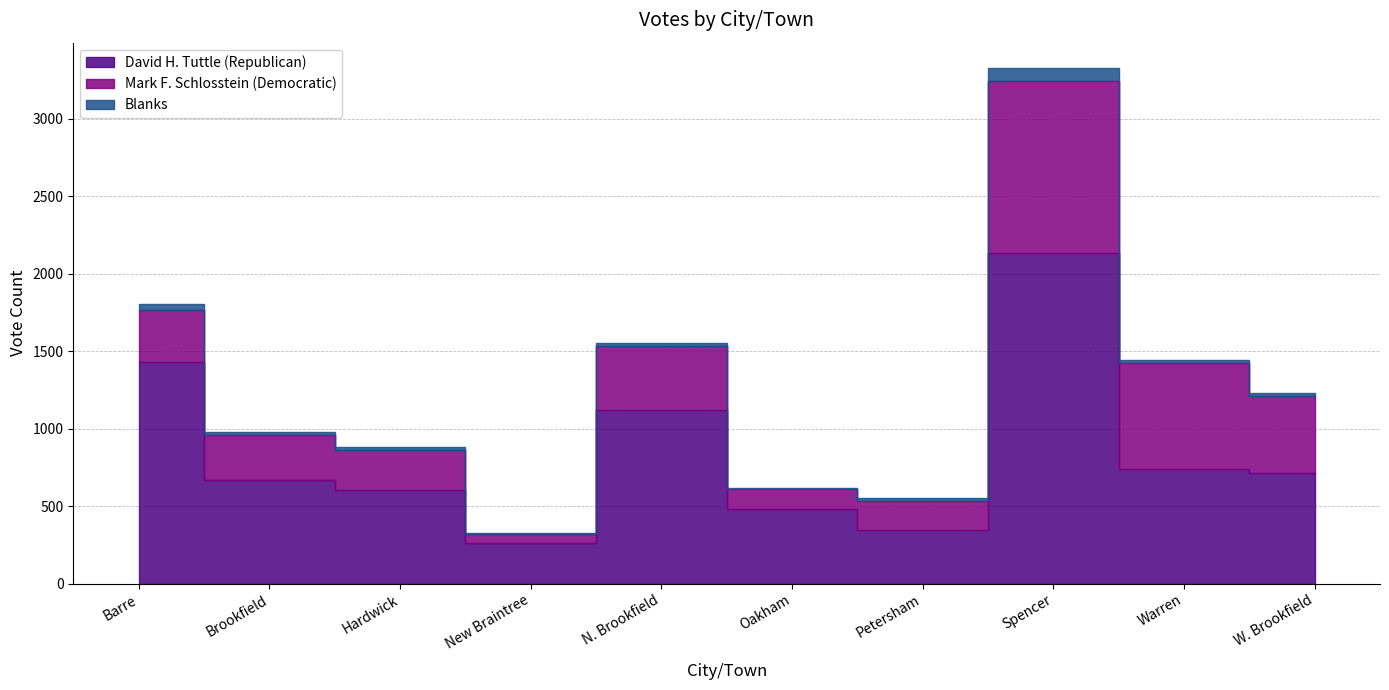

The value of Mark F. Schlosstein (Democratic) at Warren is 228. True or false?

False